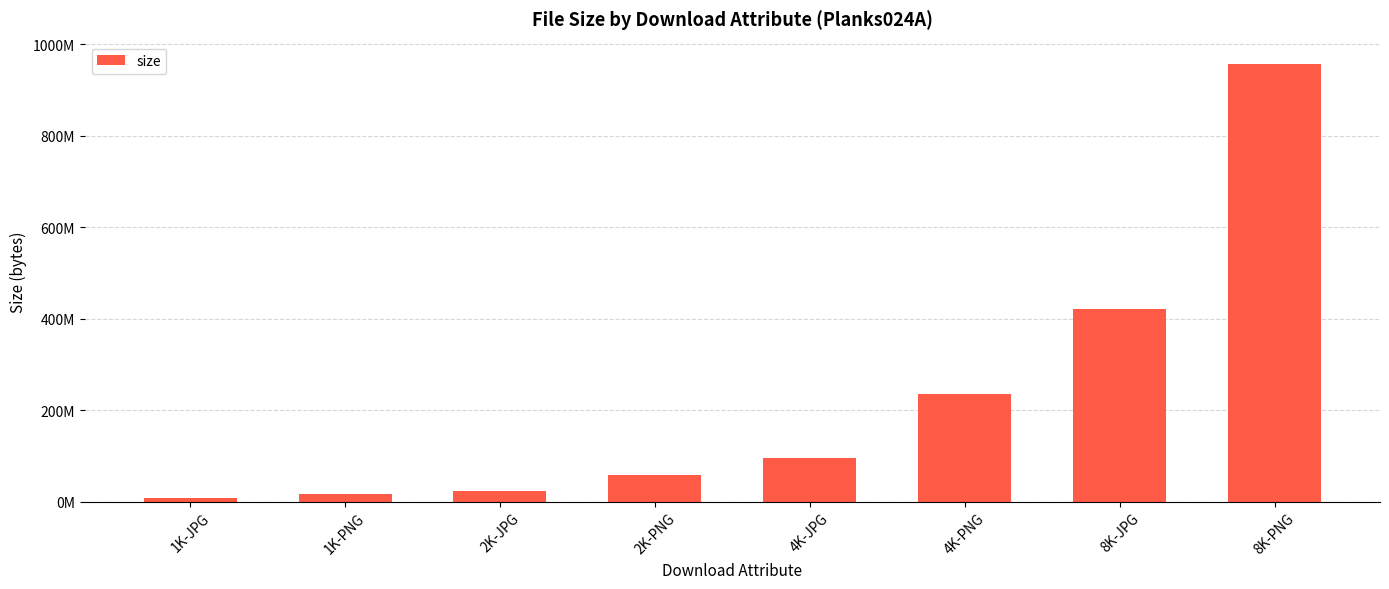

Reading left to right, extract all data points from this chart.

6751806	15468952	23853498	58356671	96330978	236165208	421344610	957874317